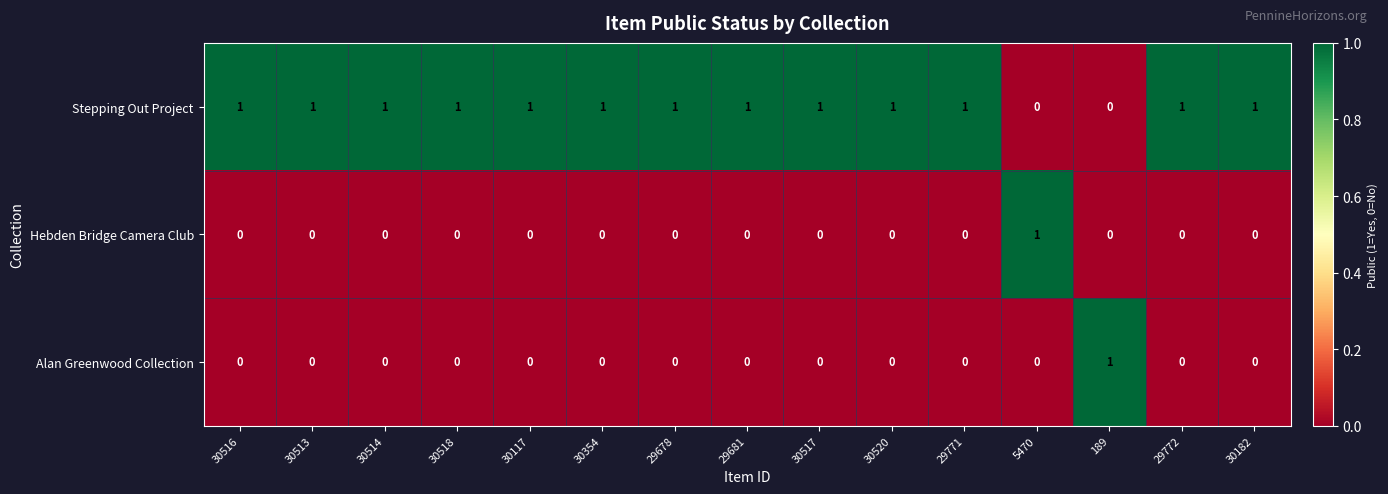

Which series has the largest total across all categories?

Stepping Out Project